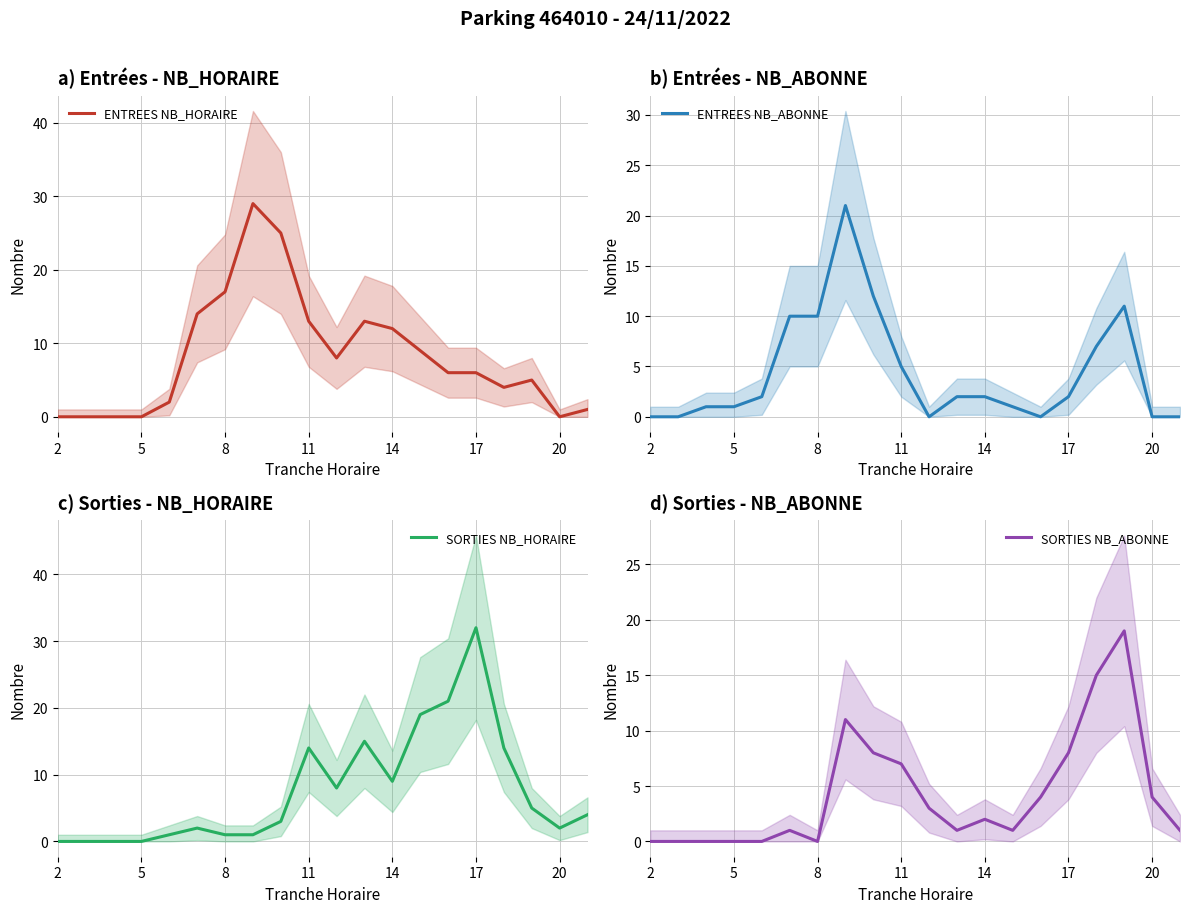

True or false: SORTIES NB_ABONNE has a value of 0 at 8.

True